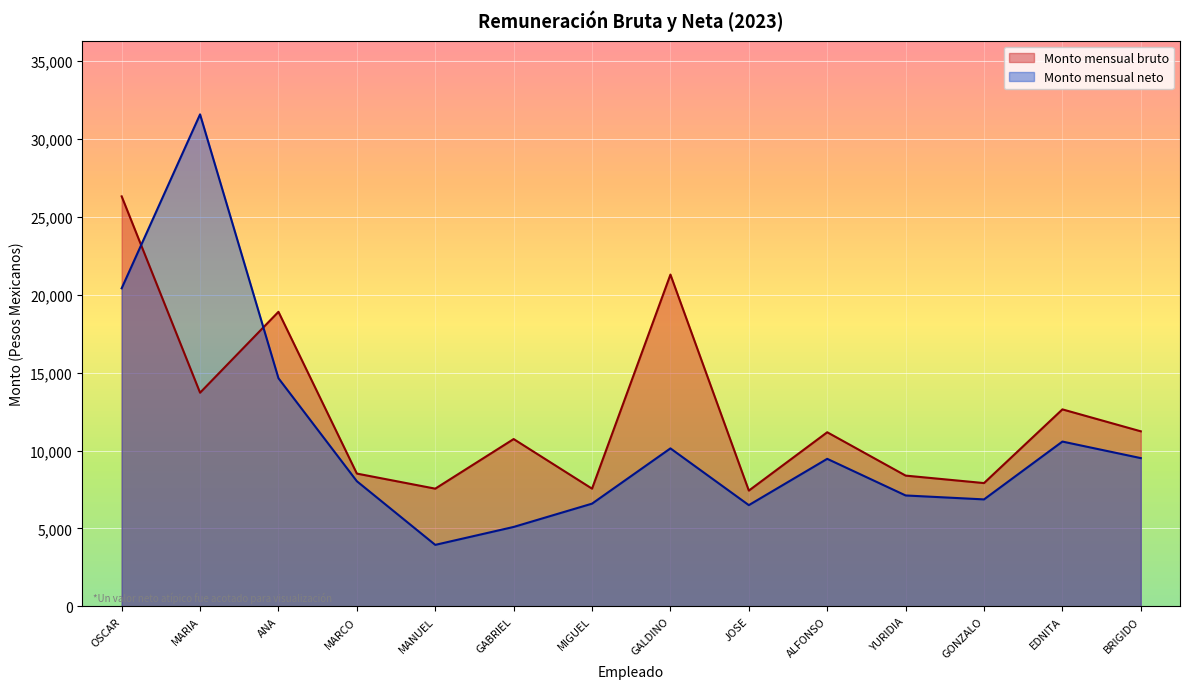

Which label corresponds to the largest value in the chart?

MARIA